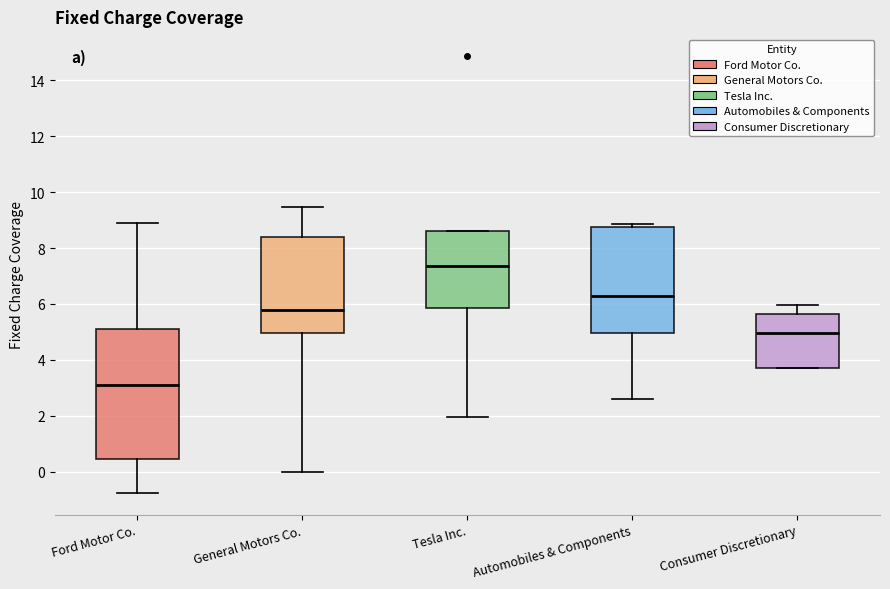

Which box has the lowest median line?

Ford Motor Co.